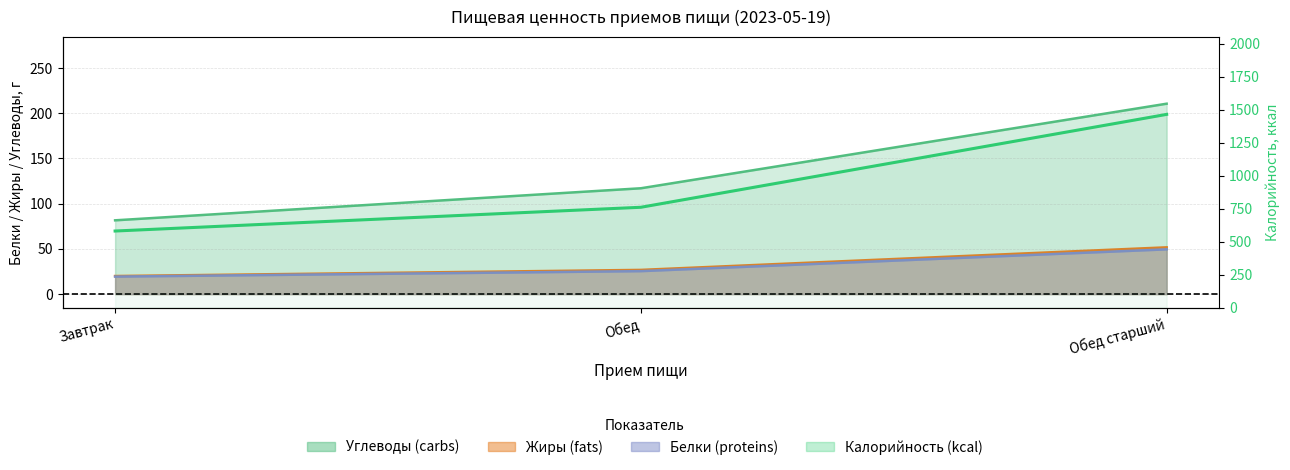

How many values in the Калорийность series are below 761?

1